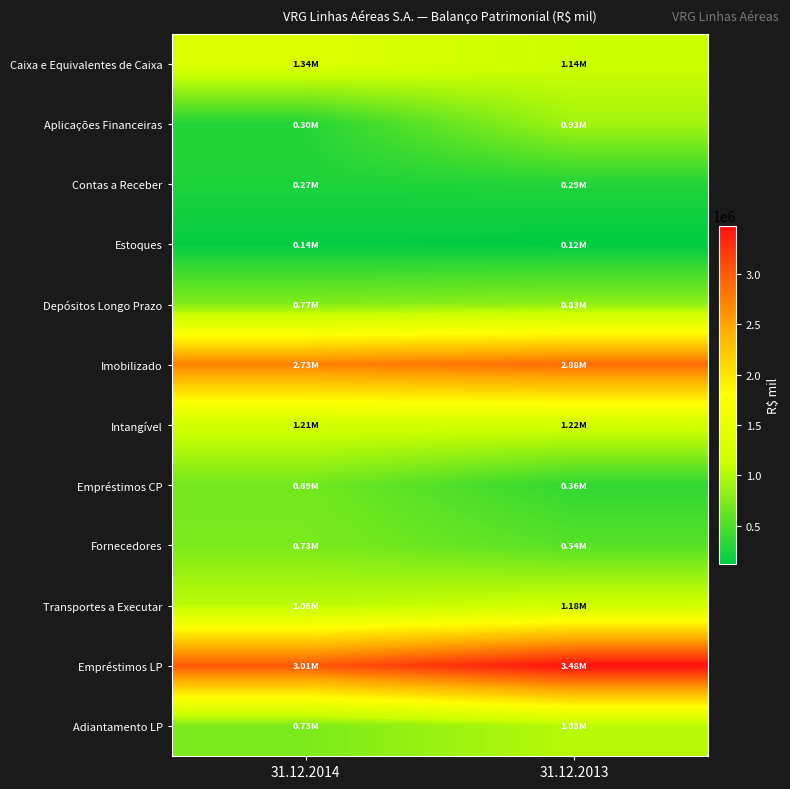

At how many categories does at least one series exceed 3041324?

1